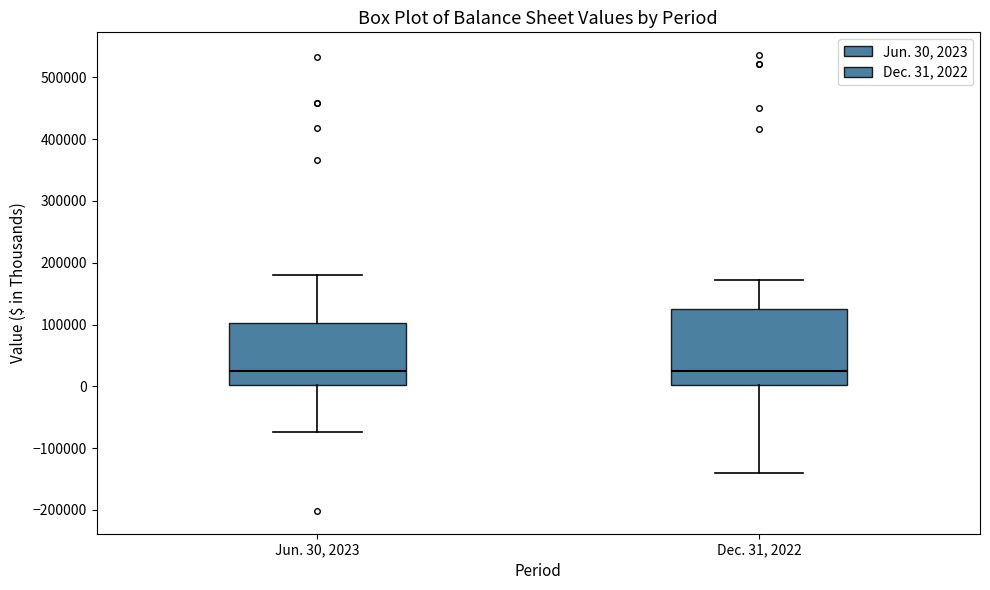

Reading left to right, read every box against the y-axis: the position of its median line, the range the box covers, and the ends of its whiskers. The values are not printed on the chart, so give them approximately, as read against the axis.

Jun. 30, 2023: median 20000, box 0 to 100000, whiskers -70000 to 180000
Dec. 31, 2022: median 20000, box 0 to 130000, whiskers -140000 to 170000